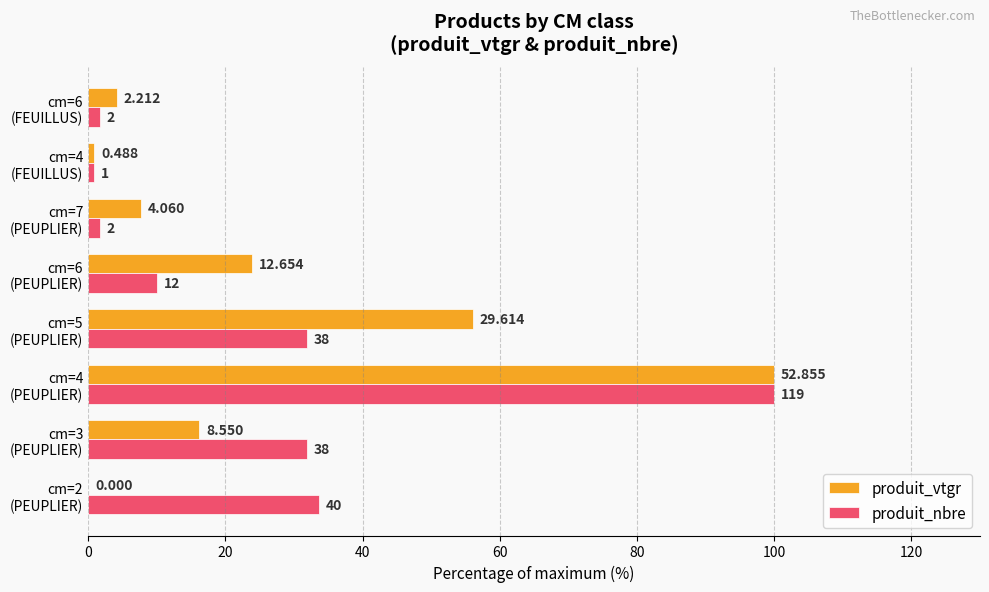

What is the highest value of the produit_vtgr series?

100.0